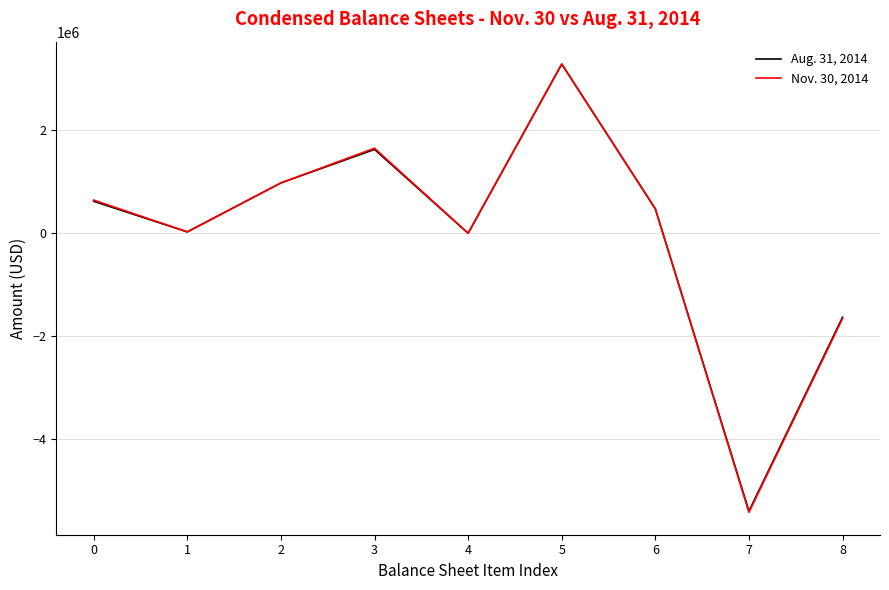

Which series has the largest range (max minus min)?

Nov. 30, 2014